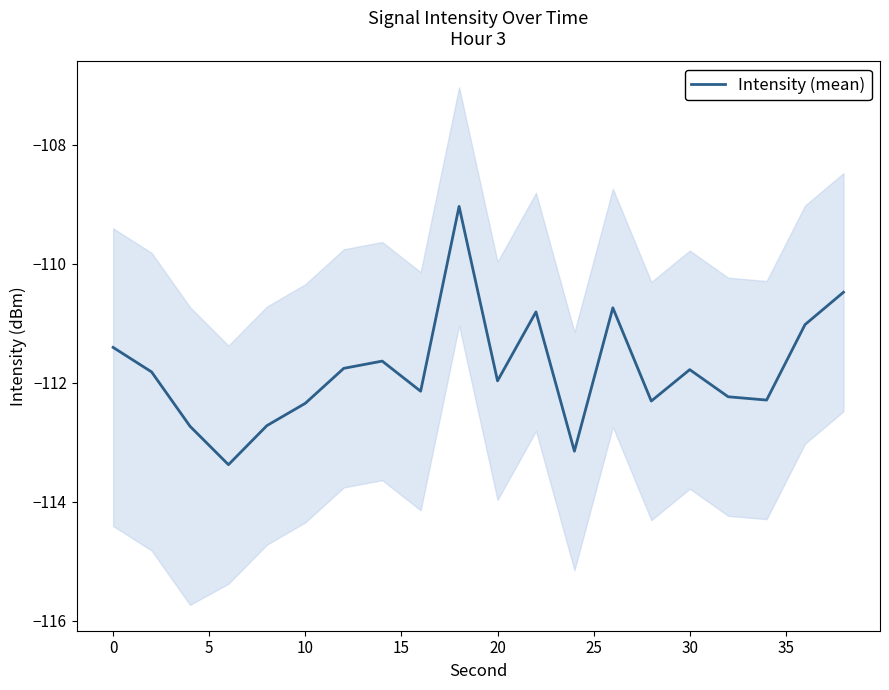

Does the chart display data point markers on the line(s)?

No